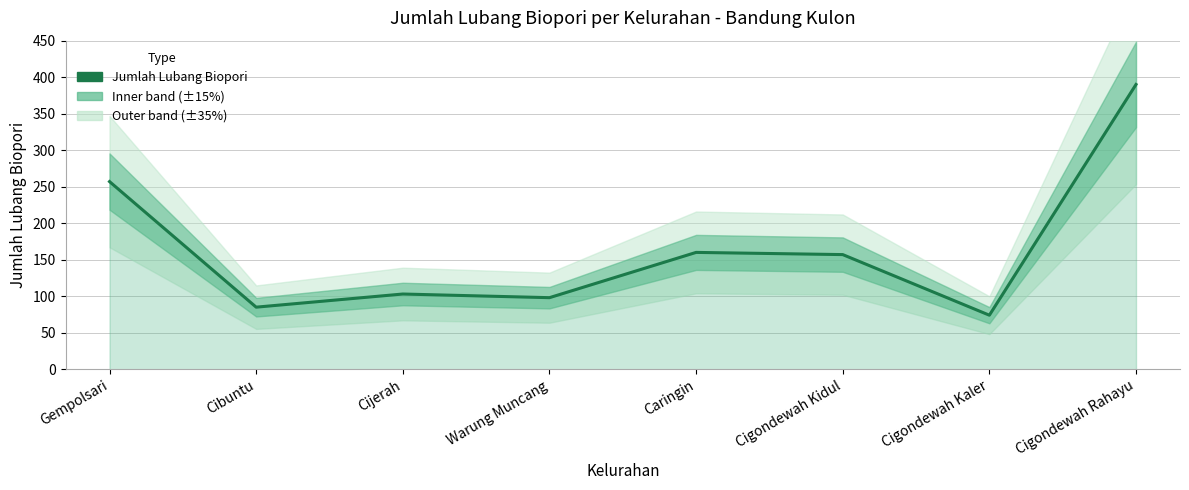

The value at Caringin is 160. True or false?

True